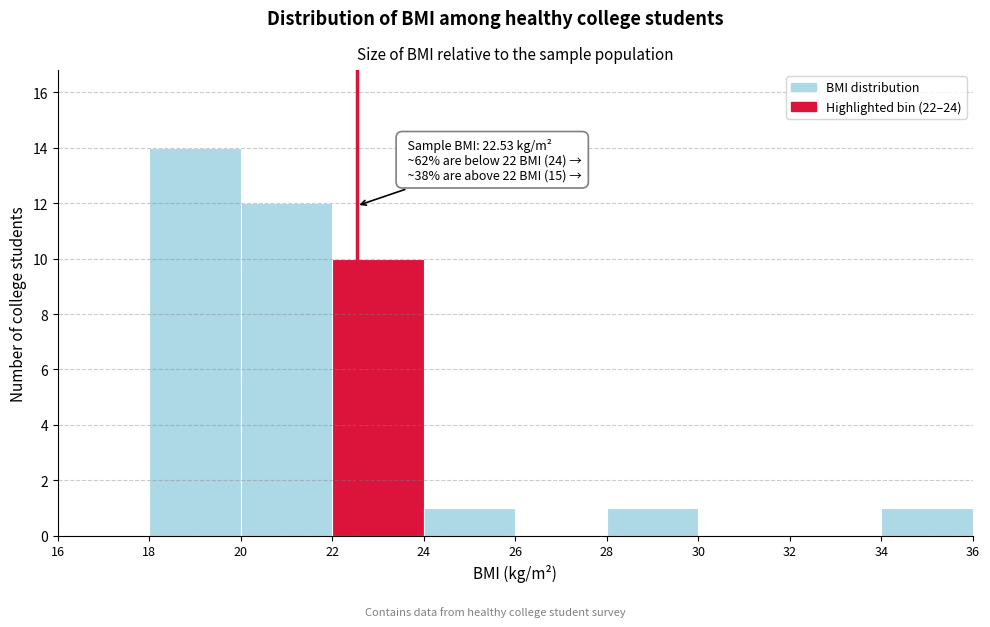

Which range on the x-axis has the tallest bar?

18 to 20